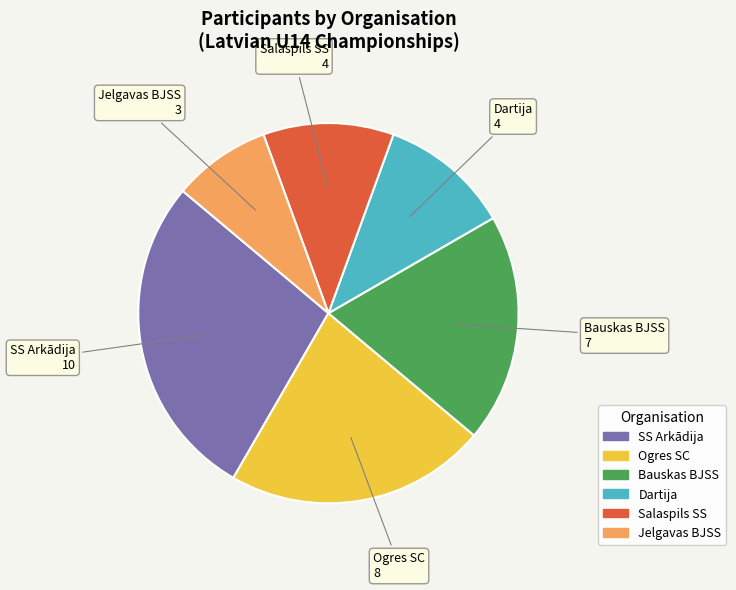

Which category has the smallest portion of the pie?

Jelgavas BJSS